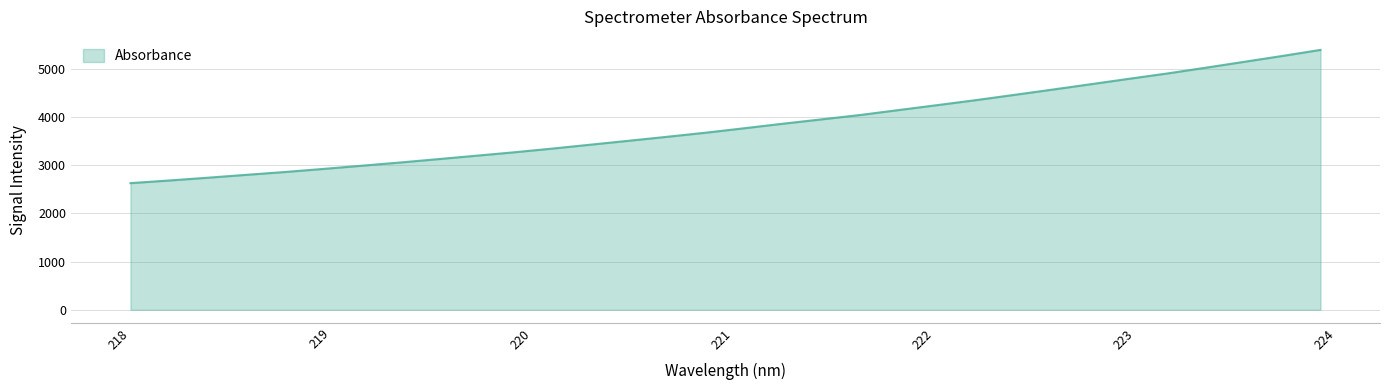

Reading left to right, extract all data points from this chart.

2628.9	2683.4	2740.8	2800.3	2858.8	2922.8	2989.5	3056.0	3126.8	3198.2	3270.2	3347.9	3429.3	3511.1	3593.5	3678.4	3770.2	3863.8	3953.4	4043.5	4146.1	4247.5	4350.4	4459.4	4569.4	4681.3	4794.5	4905.0	5024.3	5146.0	5268.5	5395.0